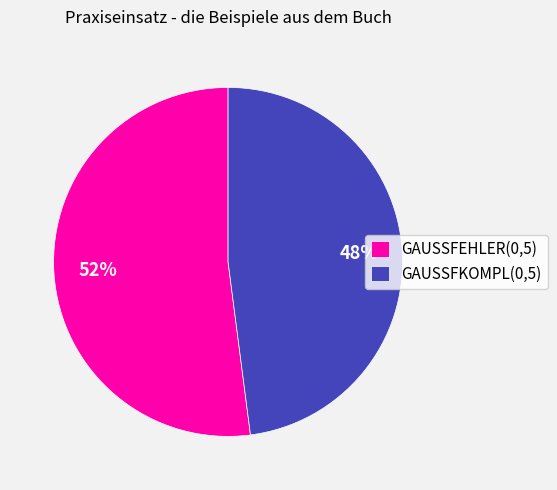

Which category has the smallest portion of the pie?

GAUSSFKOMPL(0,5)